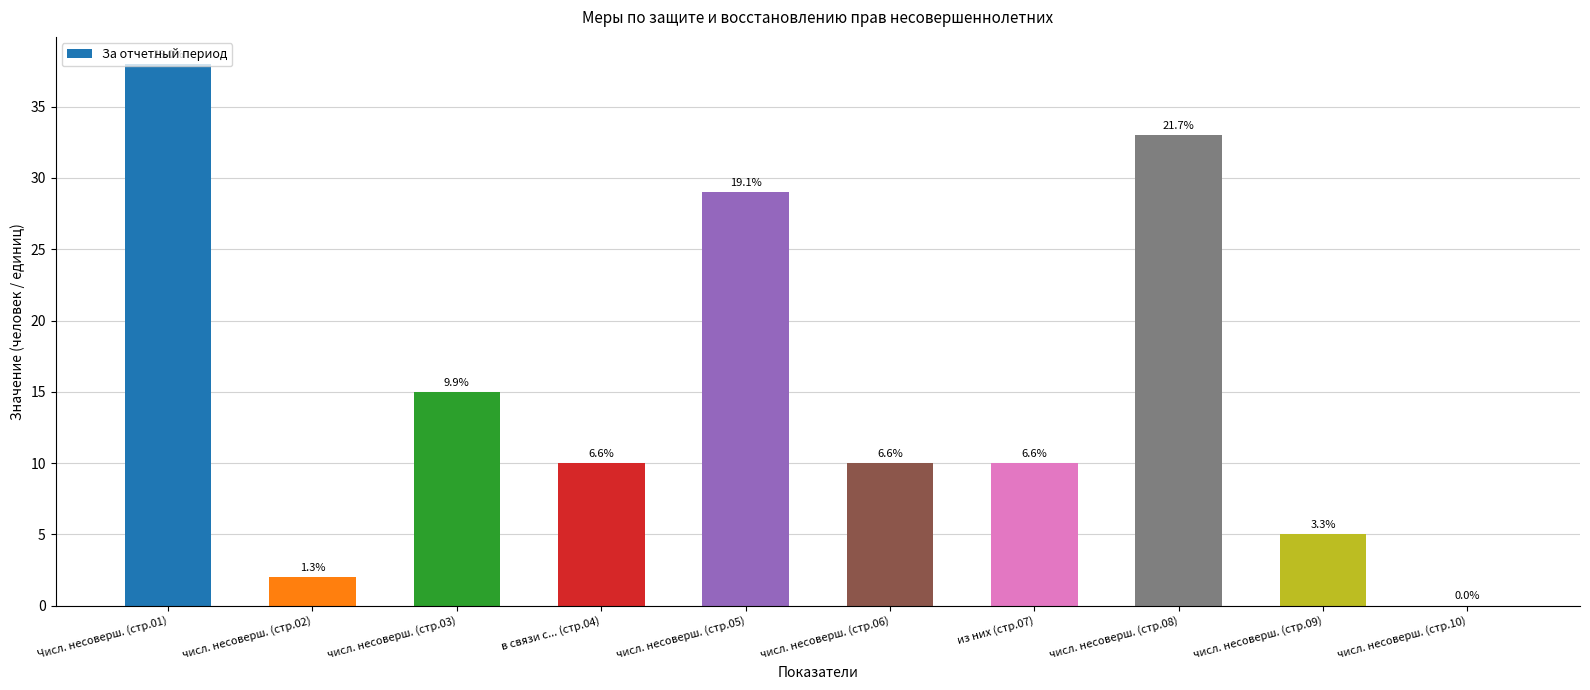

What is the value of the 7th bar from the left?

10